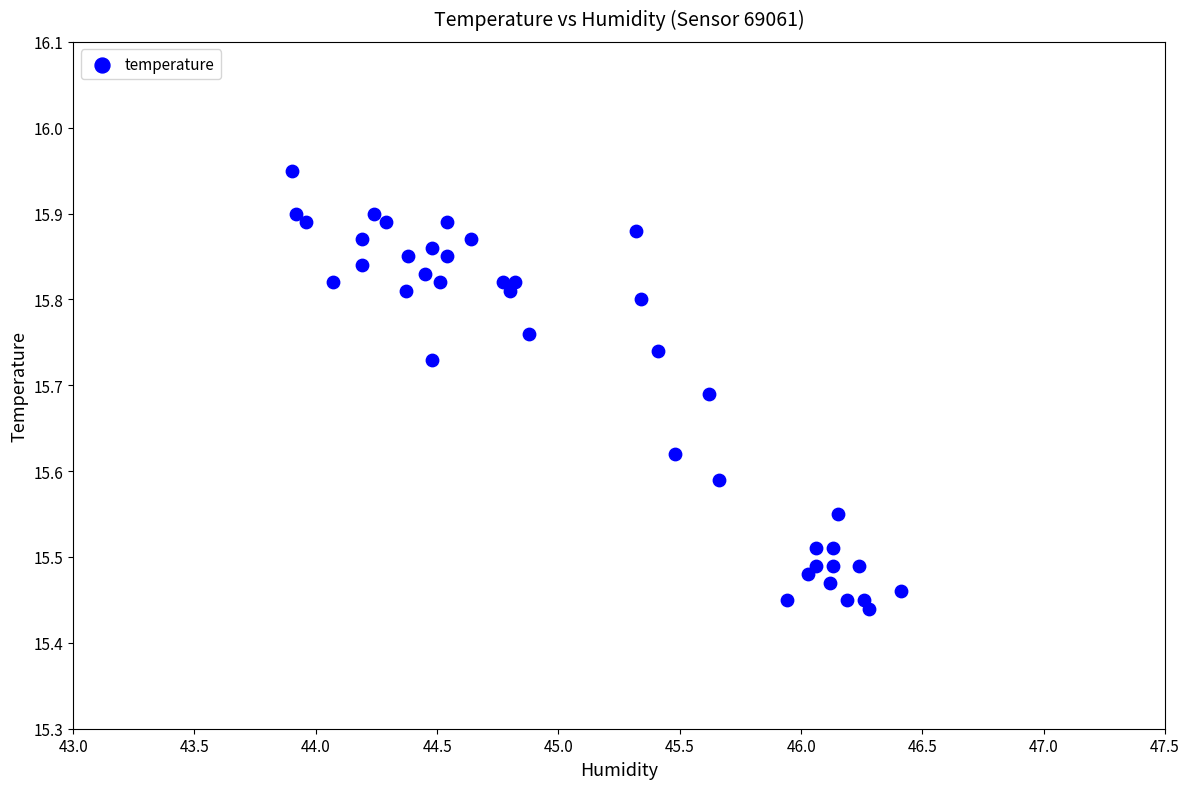

What is the range of X values (max minus min)?

2.5